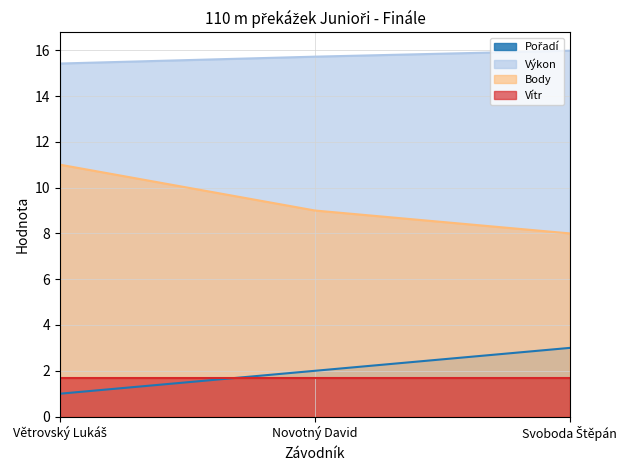

What is the minimum value shown in the chart?

1.0